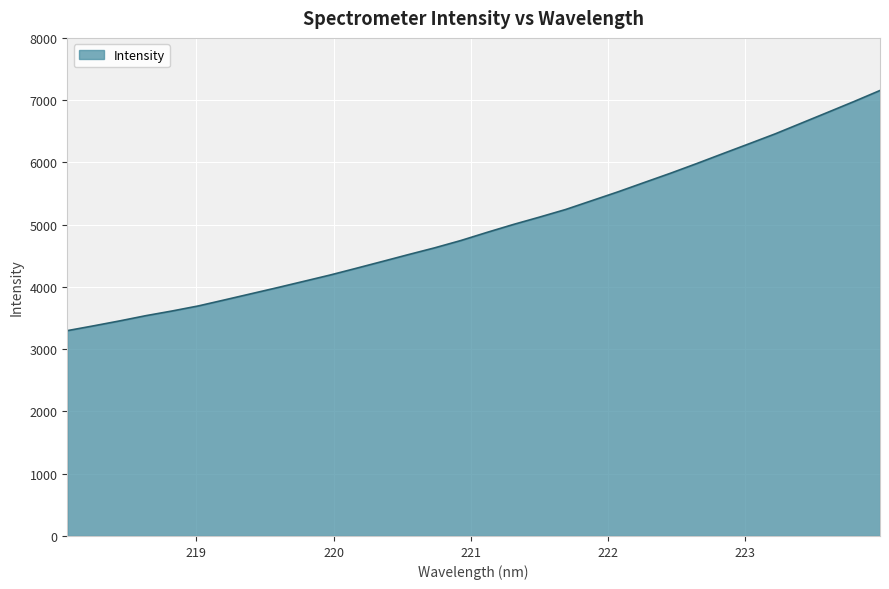

What is the minimum value shown in the chart?

3297.7